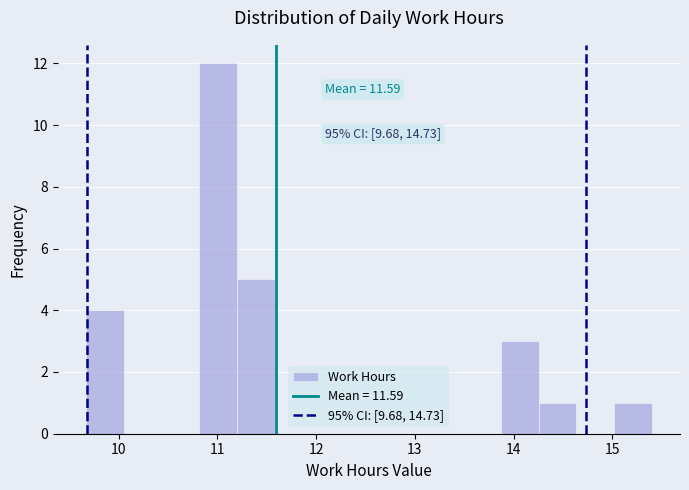

Around what value on the x-axis is the tallest bar? Give the approximate position of its centre, as read against the axis.

11.0